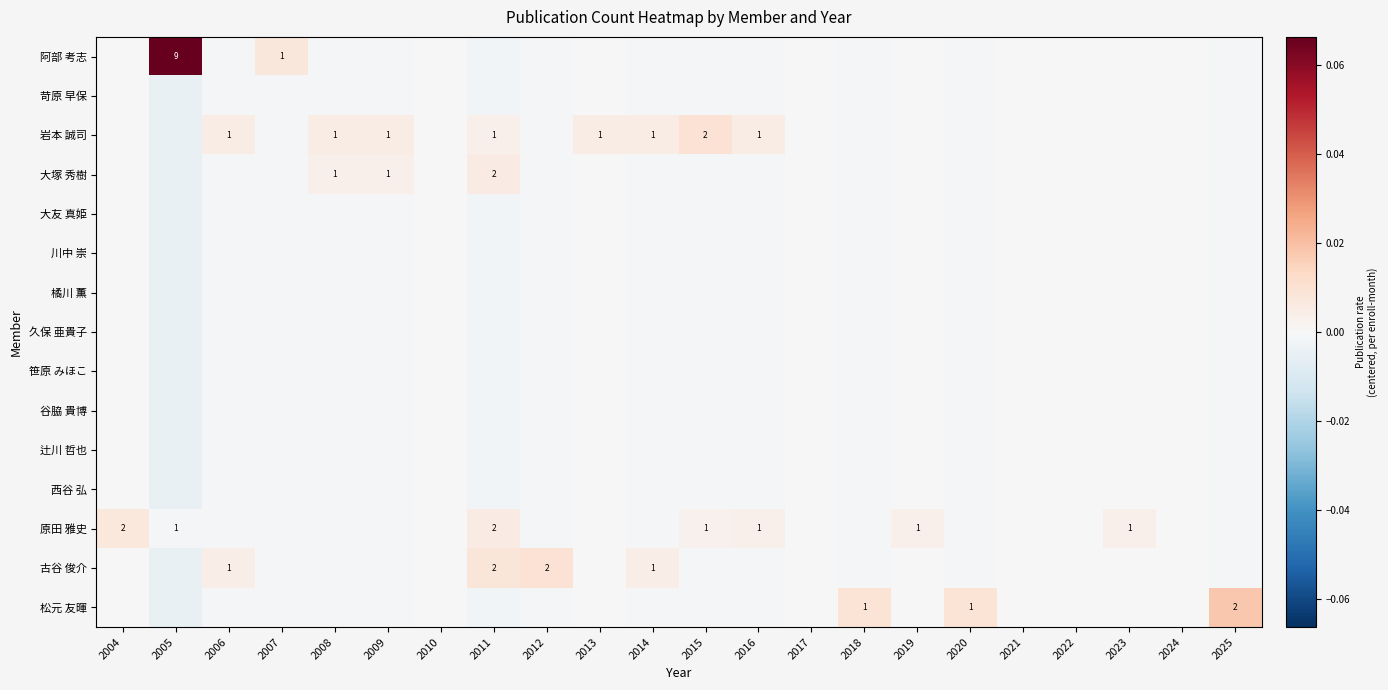

At which label does 大塚 秀樹 first exceed 0?

2008